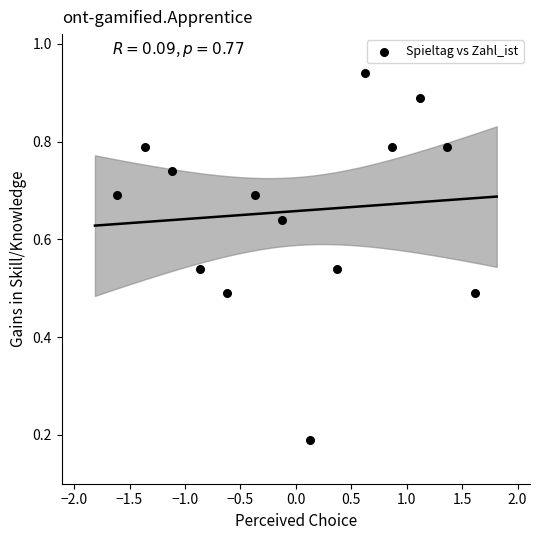

What is the range of X values (max minus min)?

3.2